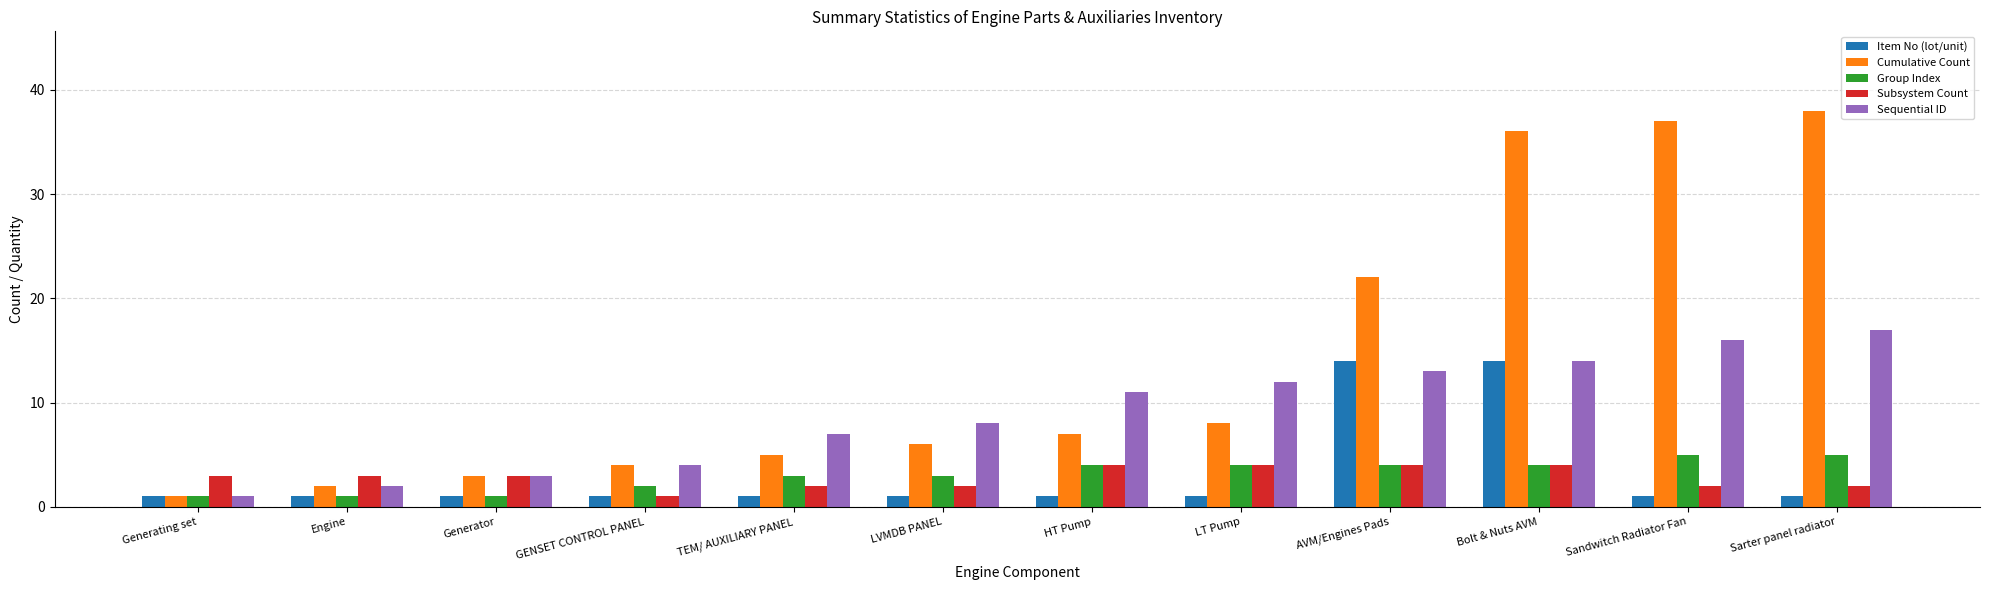

What is the minimum value for Subsystem Count?

1